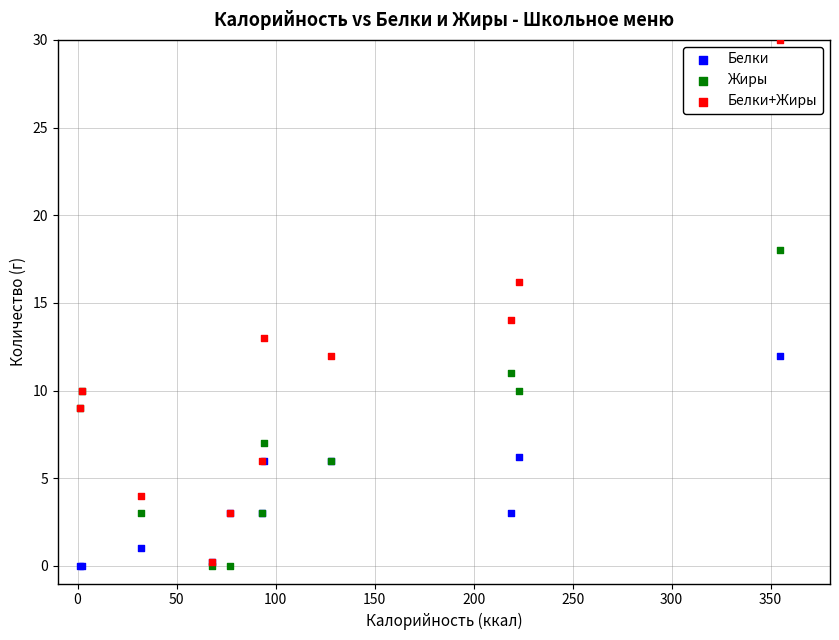

Which series reaches the maximum Y coordinate?

Белки+Жиры